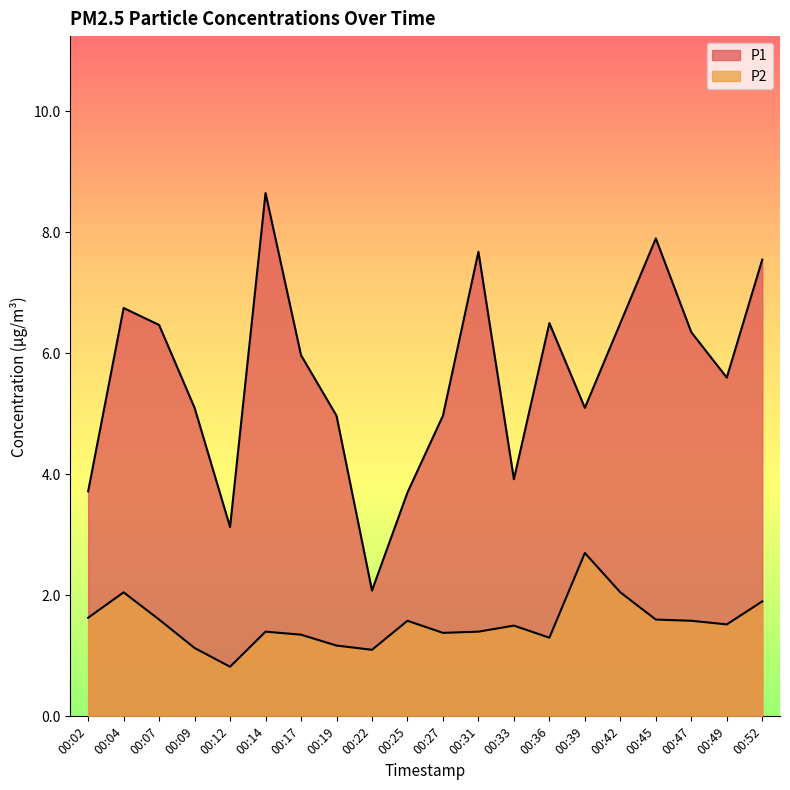

Reading left to right, what are all the values shown in this chart?

P1: 3.7	6.8	6.5	5.1	3.1	8.7	6.0	5.0	2.1	3.7	5.0	7.7	3.9	6.5	5.1	6.5	7.9	6.3	5.6	7.5
P2: 1.6	2.0	1.6	1.1	0.8	1.4	1.4	1.2	1.1	1.6	1.4	1.4	1.5	1.3	2.7	2.0	1.6	1.6	1.5	1.9